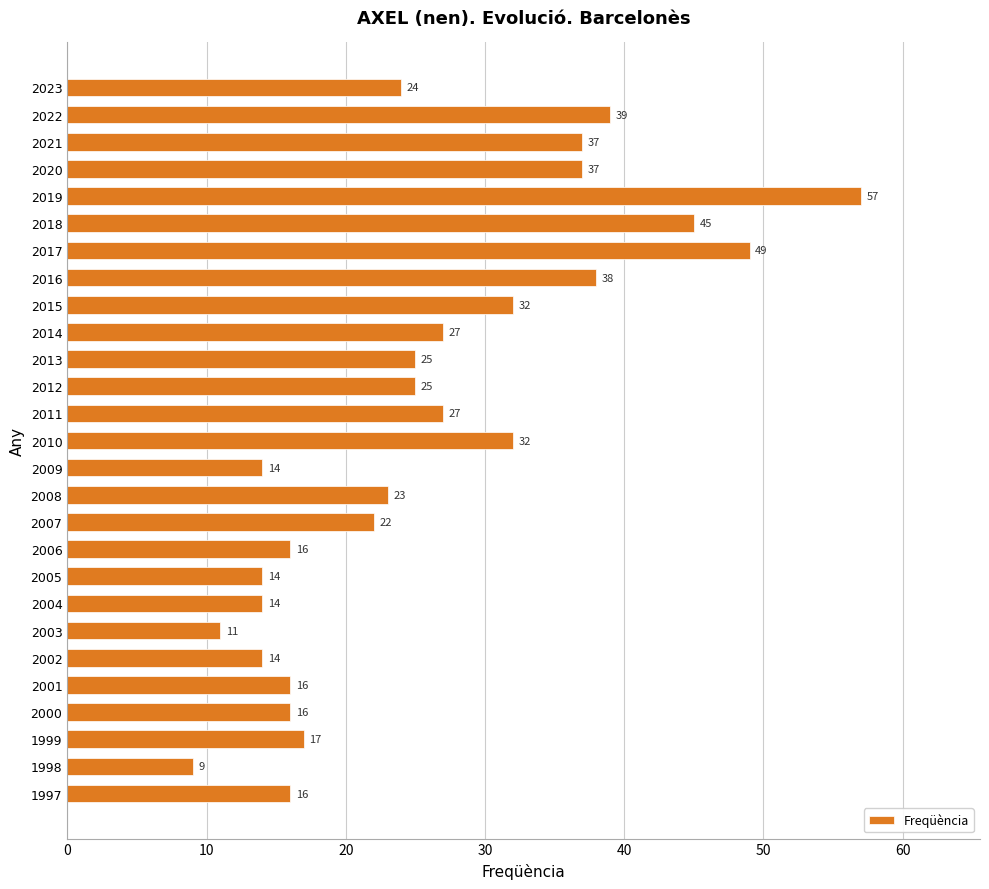

Reading bottom to top, what are all the values shown in this chart?

16	9	17	16	16	14	11	14	14	16	22	23	14	32	27	25	25	27	32	38	49	45	57	37	37	39	24